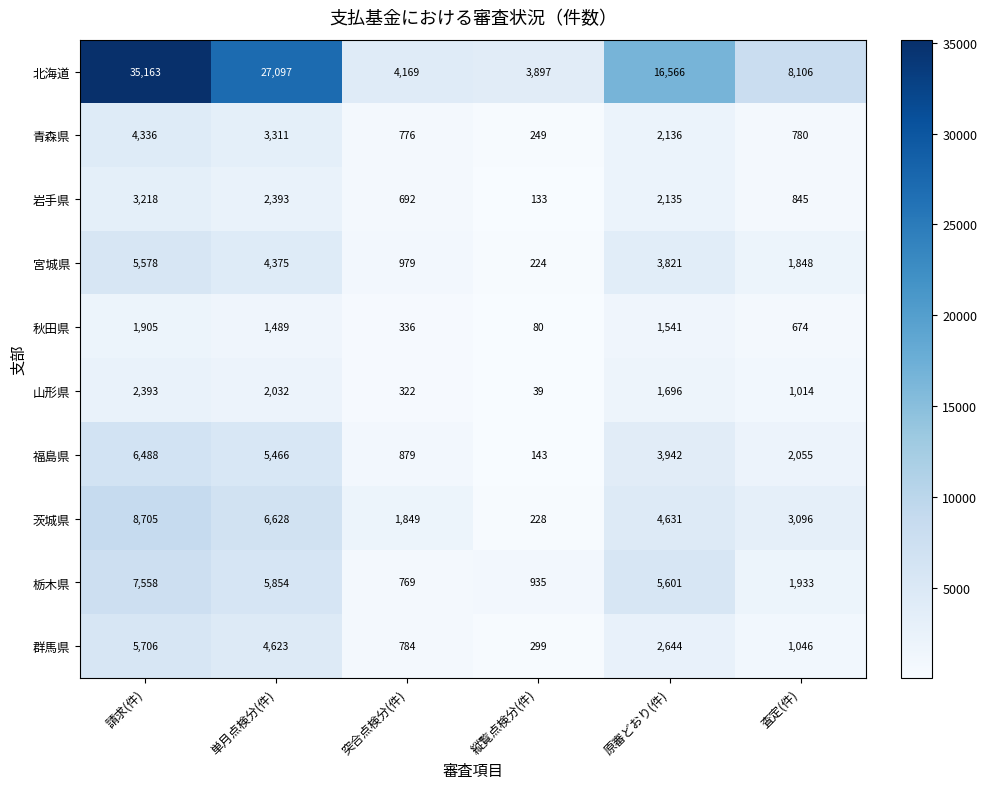

What is the spread (max minus min) of values at 突合点検分(件)?

3847